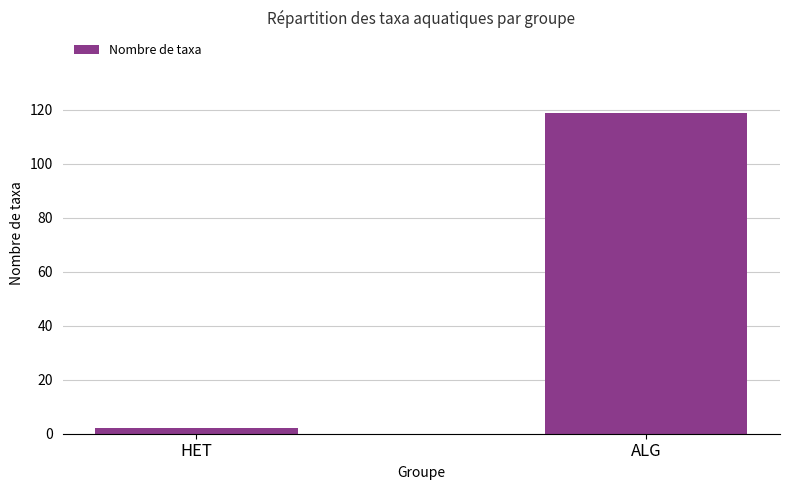

Where is the data nearest to the value 60?

HET